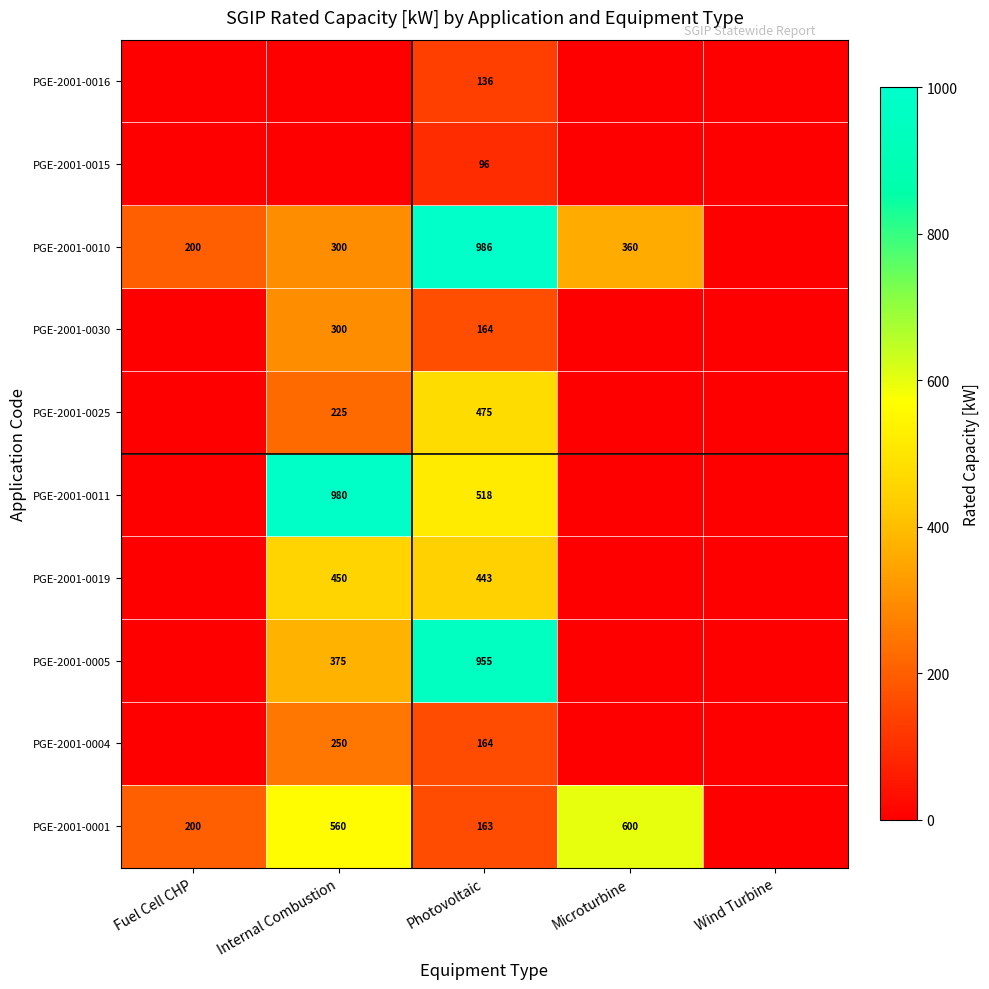

The value of PGE-2001-0011 at Photovoltaic is 518. True or false?

True